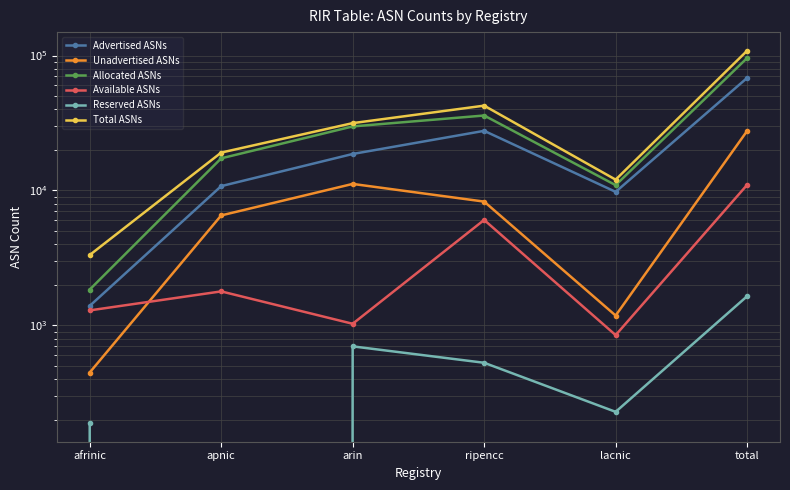

Reading left to right, extract all data points from this chart.

Advertised ASNs: afrinic=1396	apnic=10773	arin=18646	ripencc=27671	lacnic=9770	total=68256
Unadvertised ASNs: afrinic=448	apnic=6535	arin=11188	ripencc=8274	lacnic=1184	total=27629
Allocated ASNs: afrinic=1844	apnic=17308	arin=29834	ripencc=35945	lacnic=10954	total=95885
Available ASNs: afrinic=1293	apnic=1788	arin=1029	ripencc=6052	lacnic=848	total=11010
Reserved ASNs: afrinic=189	apnic=0	arin=700	ripencc=529	lacnic=229	total=1647
Total ASNs: afrinic=3326	apnic=19096	arin=31563	ripencc=42526	lacnic=12031	total=108542